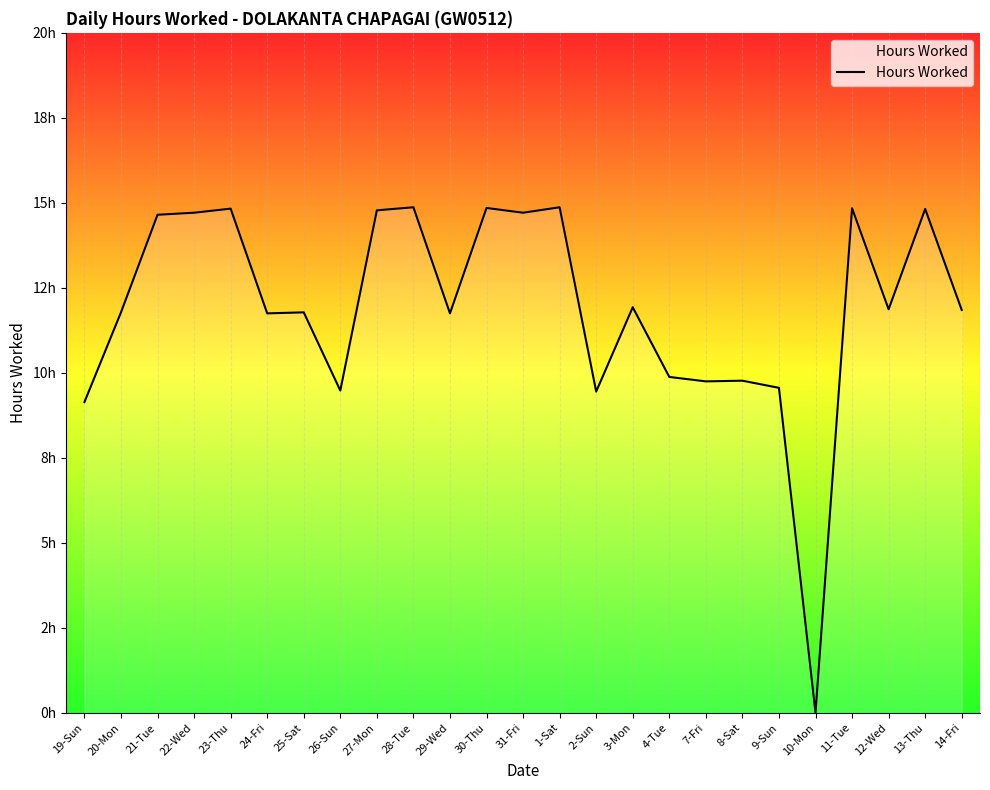

How many points are higher than both their immediate neighbors (excluding endpoints)?

9